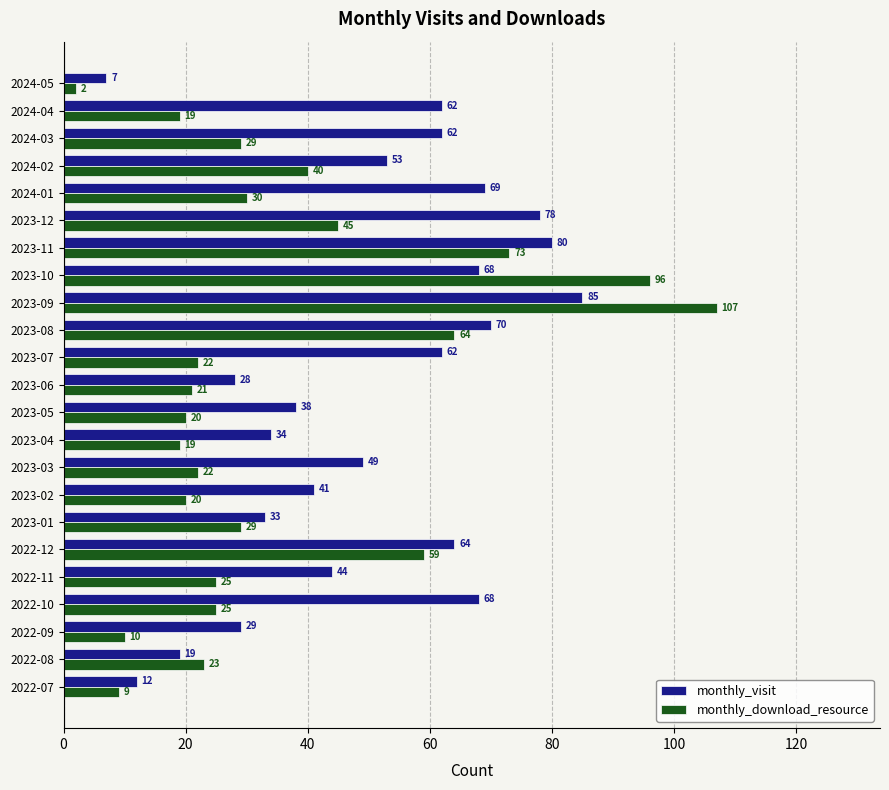

Read the monthly_visit value at 2023-02, to the nearest 10.

40